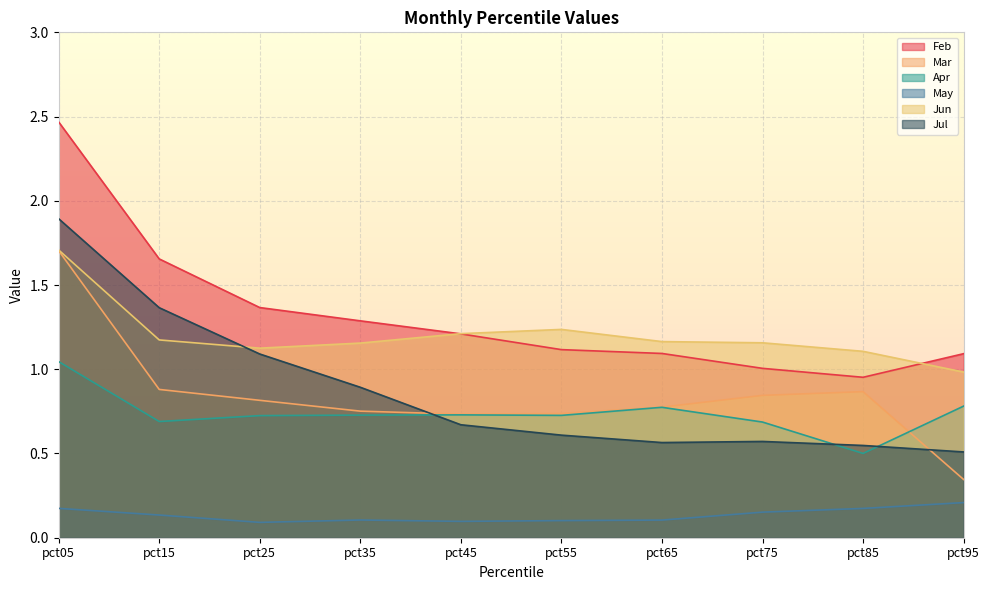

How many lines are shown in the chart?

6